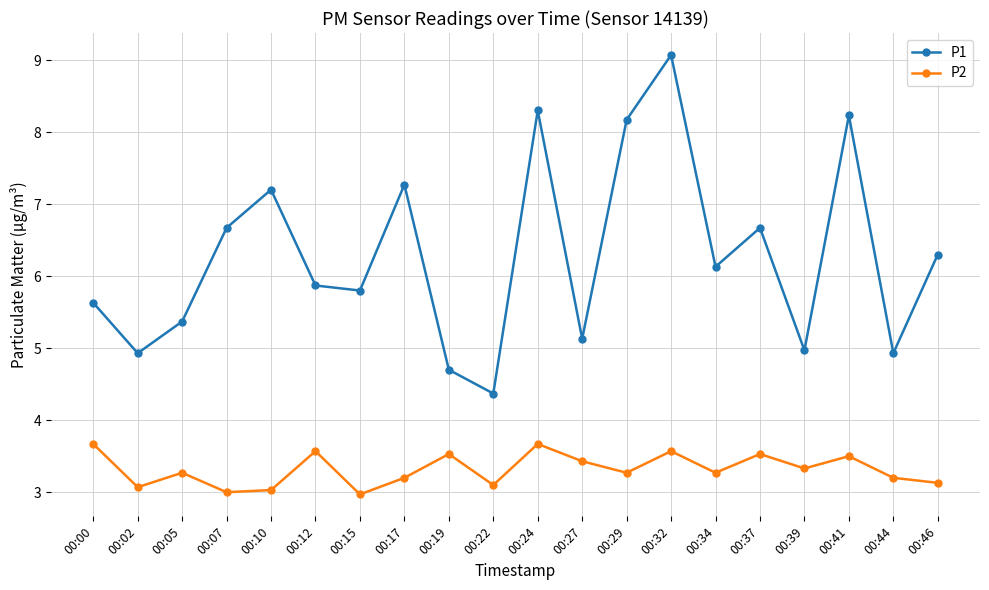

How many lines are shown in the chart?

2